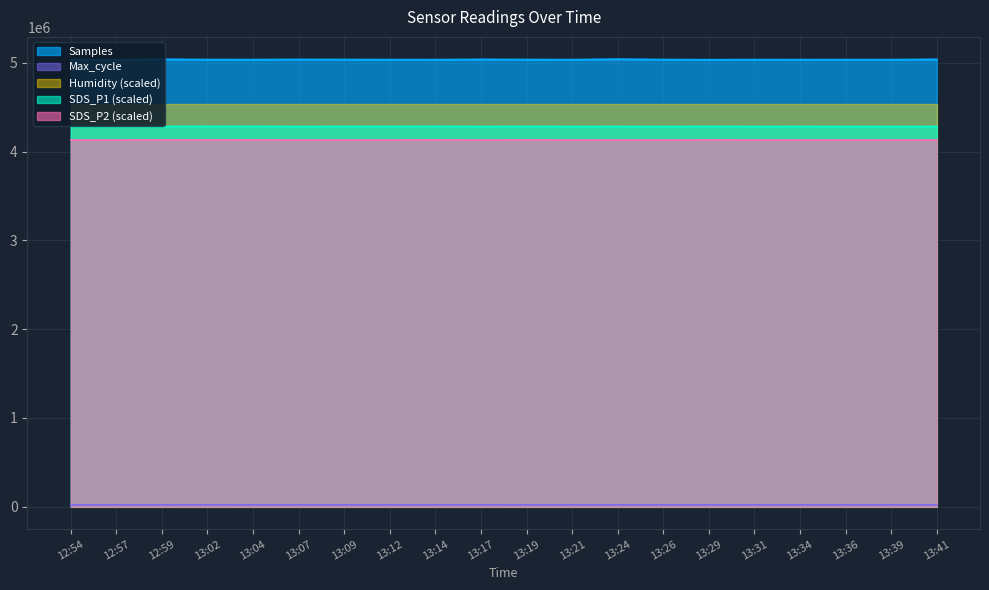

True or false: SDS_P2 (scaled) and SDS_P1 (scaled) intersect in this chart.

False